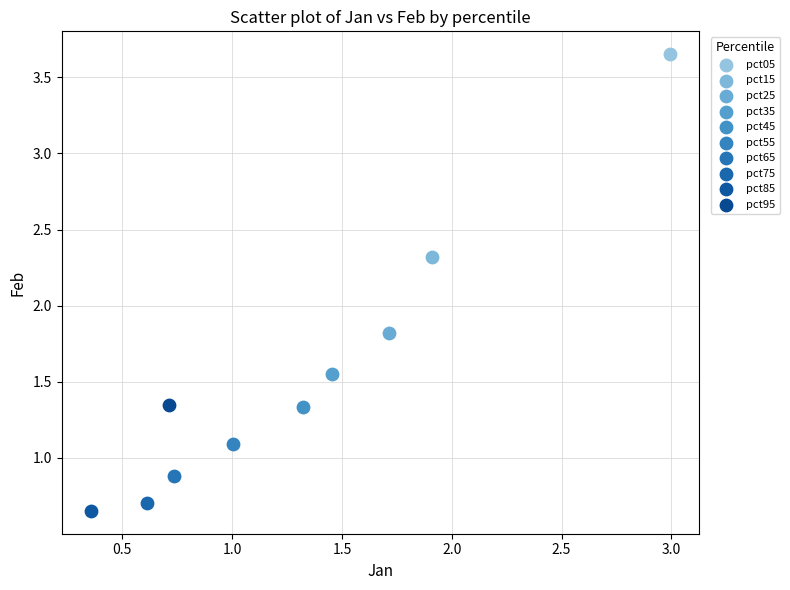

Which series contains the highest Y value?

pct05